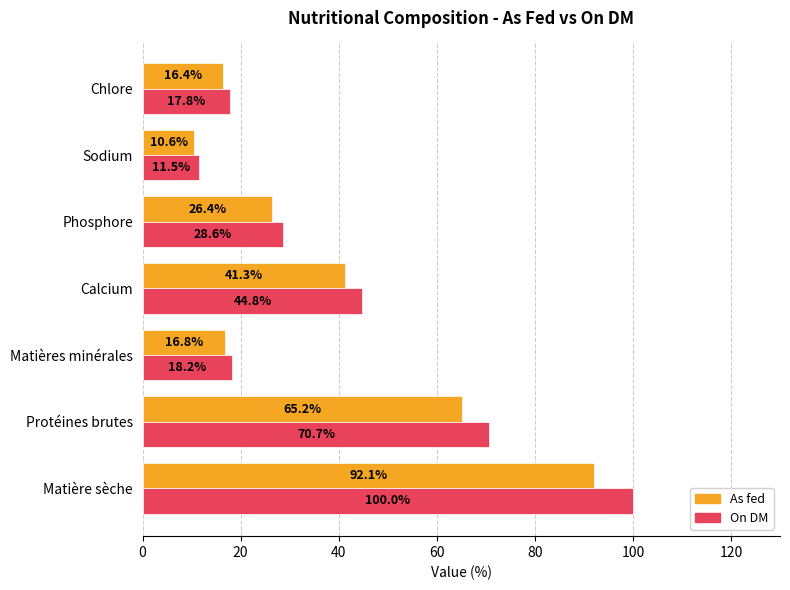

What is the sum of the On DM values at Matière sèche and Matières minérales?

118.2